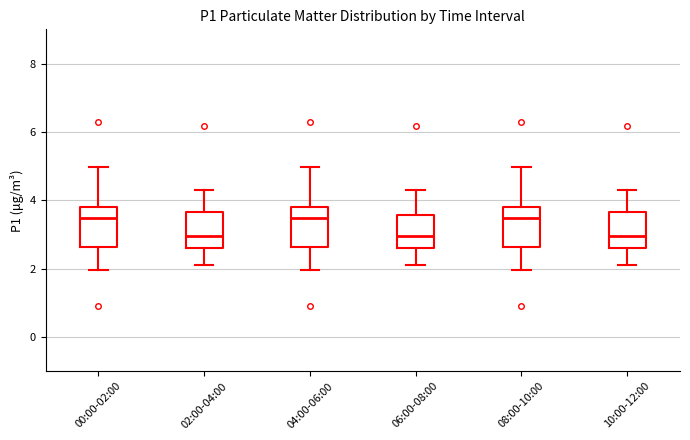

Reading left to right, read every box against the y-axis: the position of its median line, the range the box covers, and the ends of its whiskers. The values are not printed on the chart, so give them approximately, as read against the axis.

00:00-02:00: median 3.4, box 2.6 to 3.8, whiskers 2.0 to 5.0
02:00-04:00: median 3.0, box 2.6 to 3.6, whiskers 2.2 to 4.4
04:00-06:00: median 3.4, box 2.6 to 3.8, whiskers 2.0 to 5.0
06:00-08:00: median 3.0, box 2.6 to 3.6, whiskers 2.2 to 4.4
08:00-10:00: median 3.4, box 2.6 to 3.8, whiskers 2.0 to 5.0
10:00-12:00: median 3.0, box 2.6 to 3.6, whiskers 2.2 to 4.4